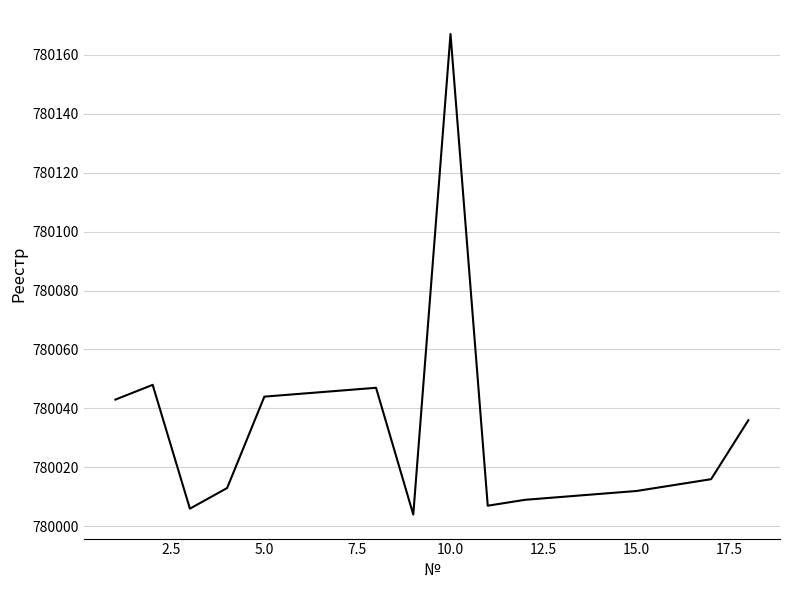

What is the maximum value shown in the chart?

780167